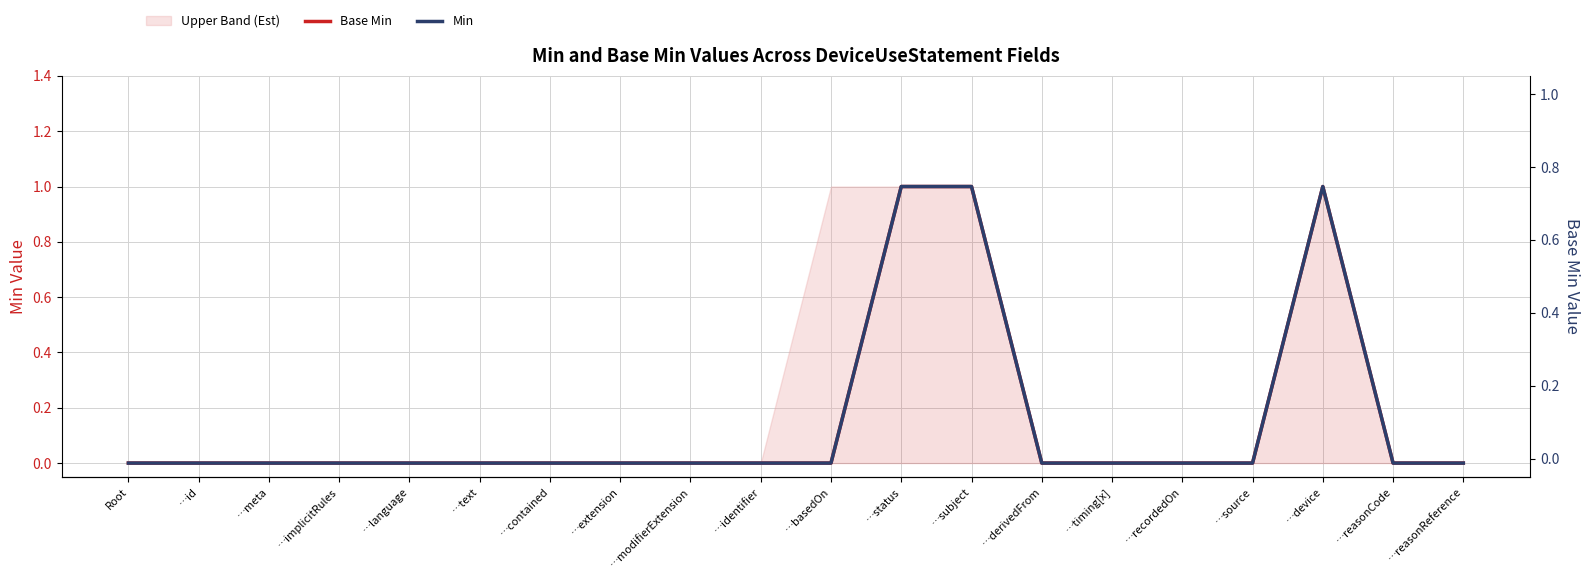

The Base Min (right) series shows 0 at …basedOn. True or false?

True